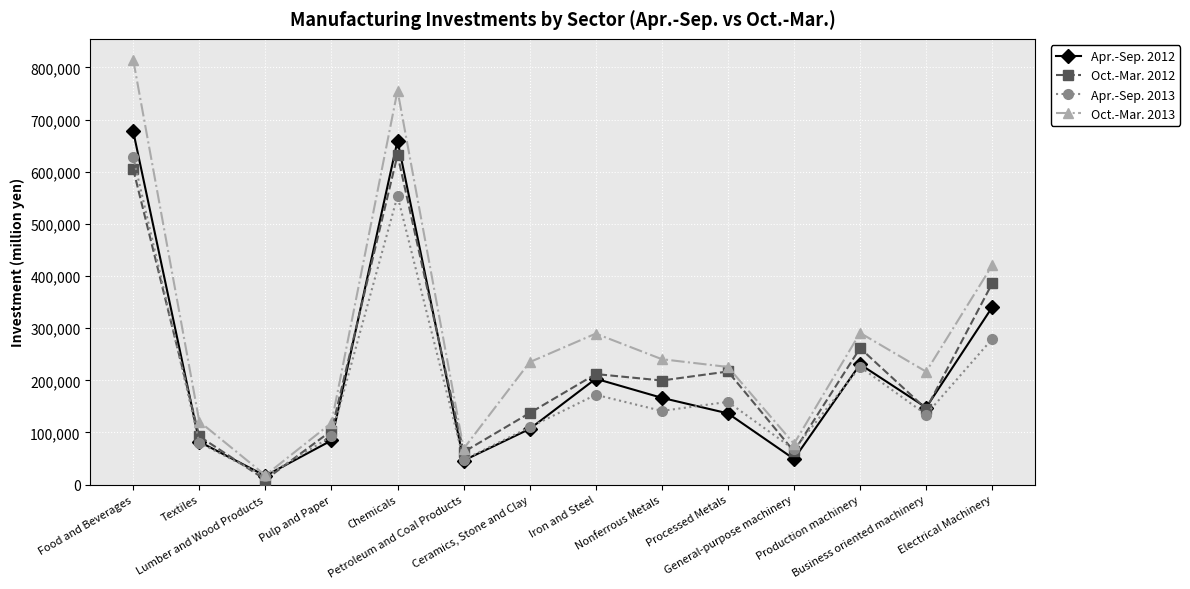

How many interior local peaks does the Apr.-Sep. 2013 series have?

4